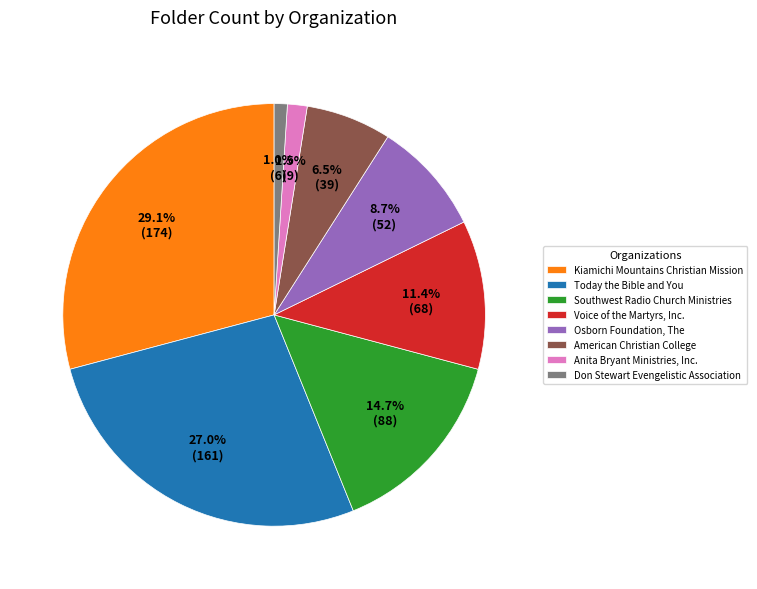

The Southwest Radio Church Ministries slice represents 20% of the pie. True or false?

False